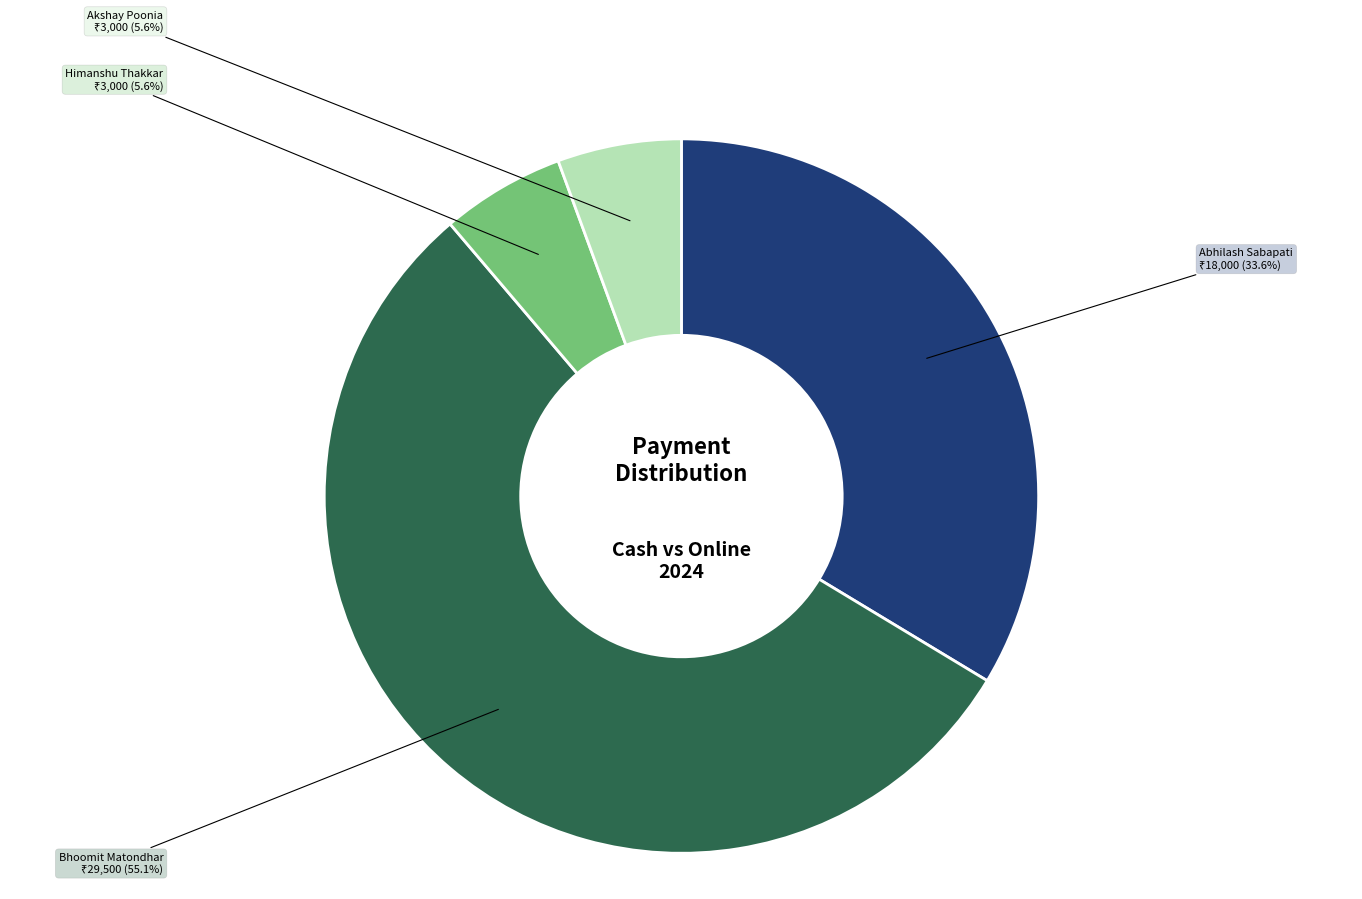

Is there a majority slice in this chart?

Yes